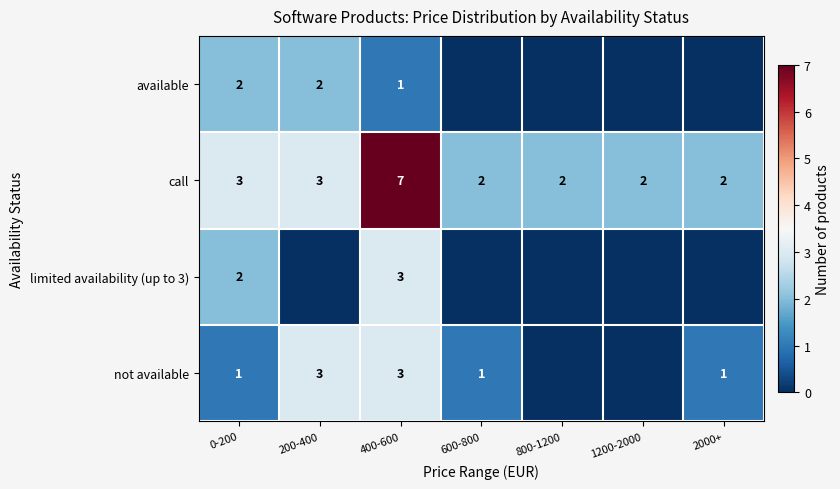

What is the sum of all call values?

21